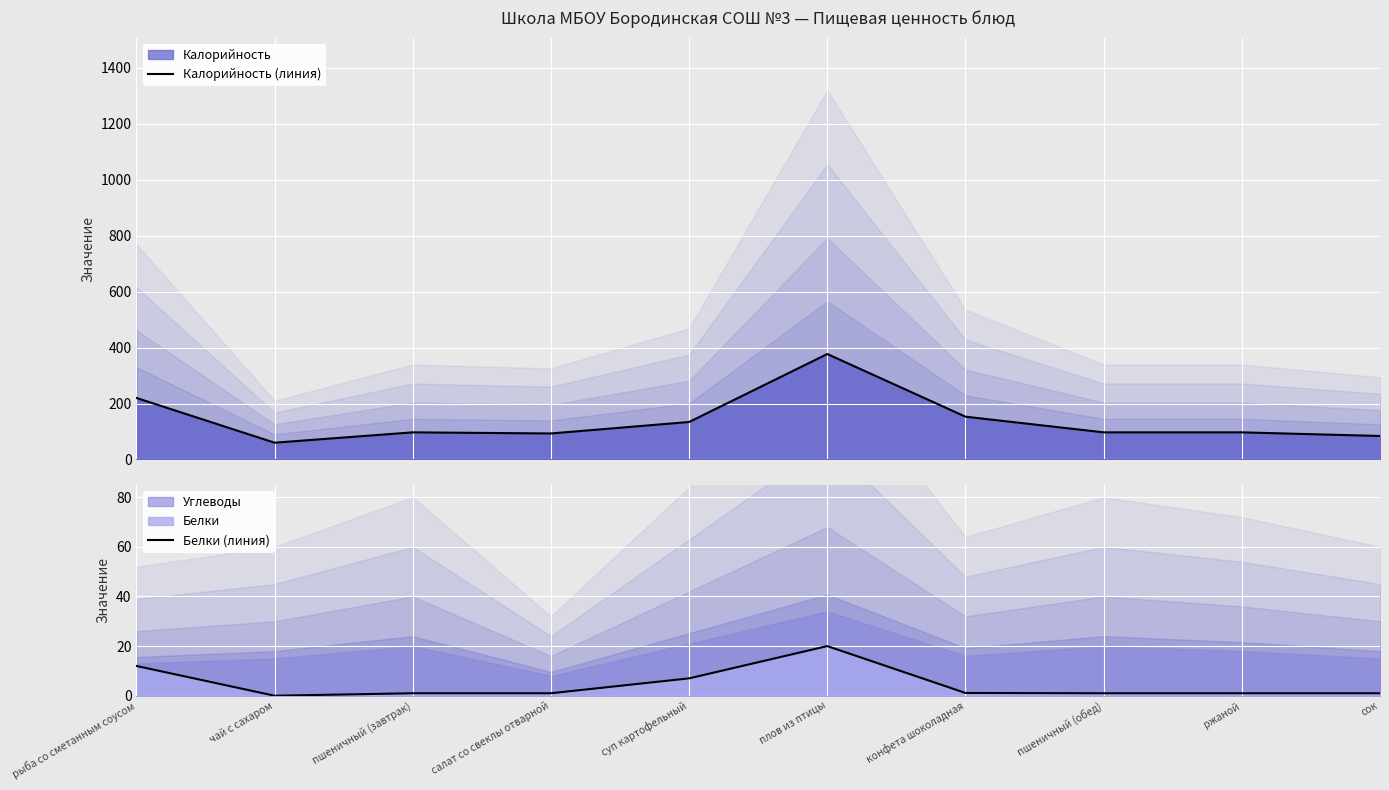

What is the total value across all series at салат со свеклы отварной?

94.0